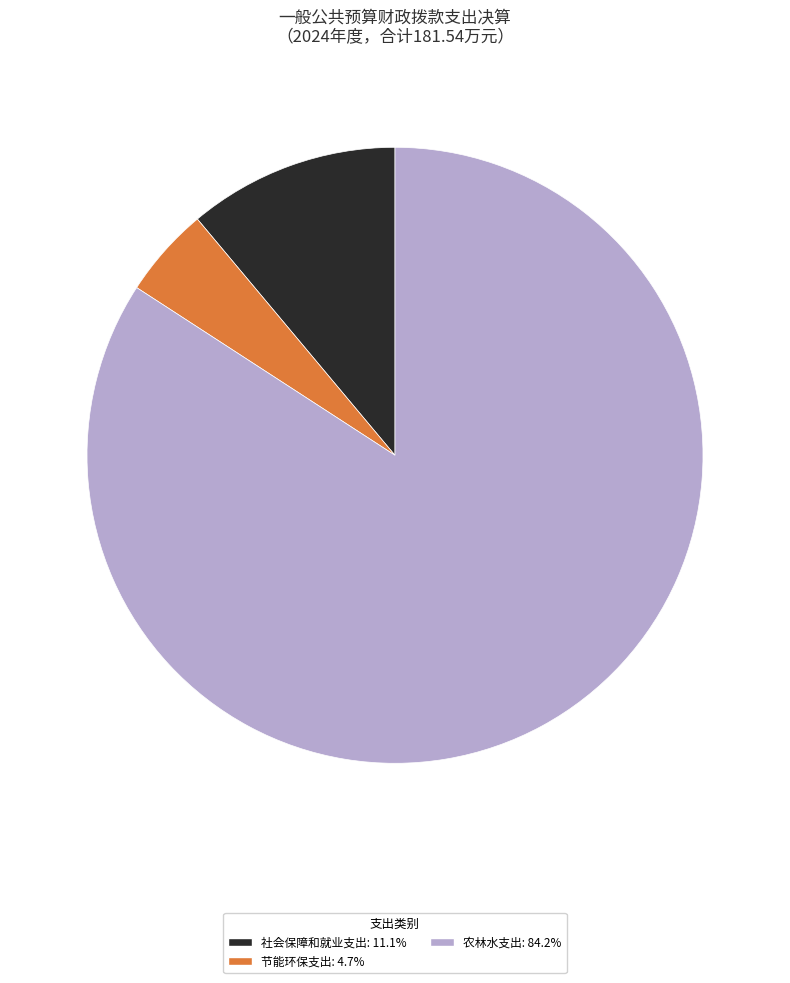

What is the largest slice in the pie chart?

农林水支出